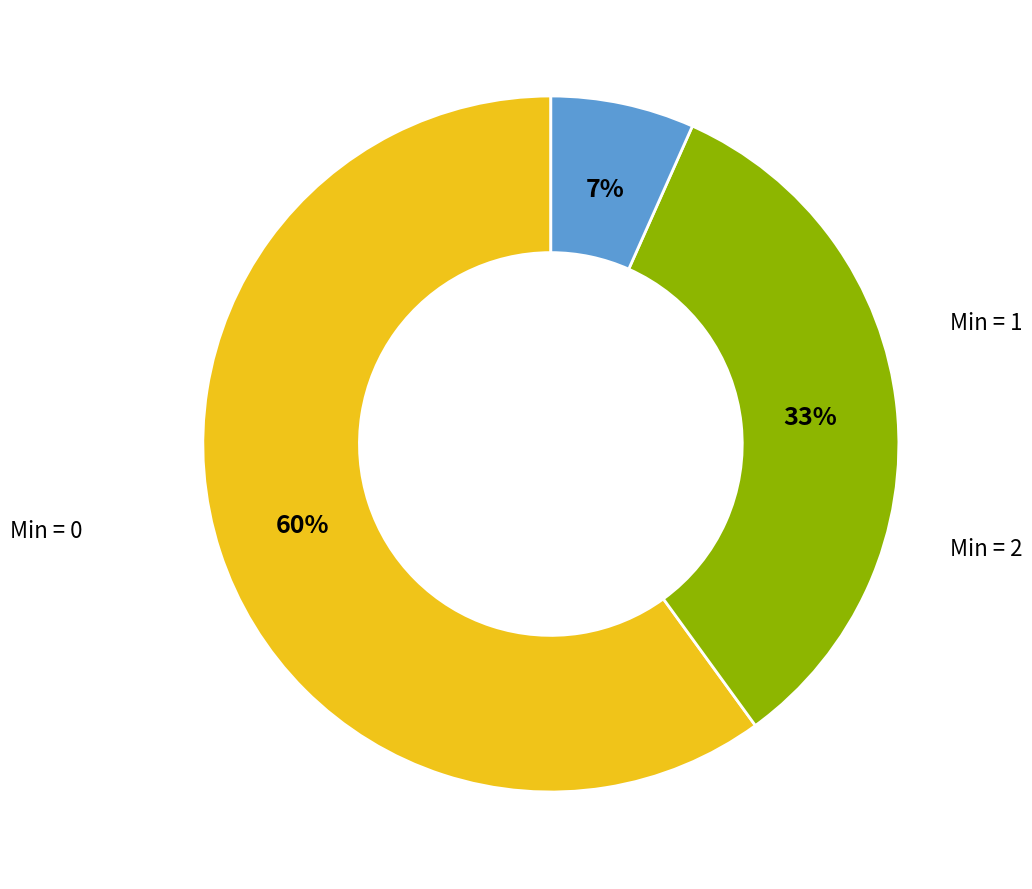

To the nearest percent, what is the average slice percentage?

33%